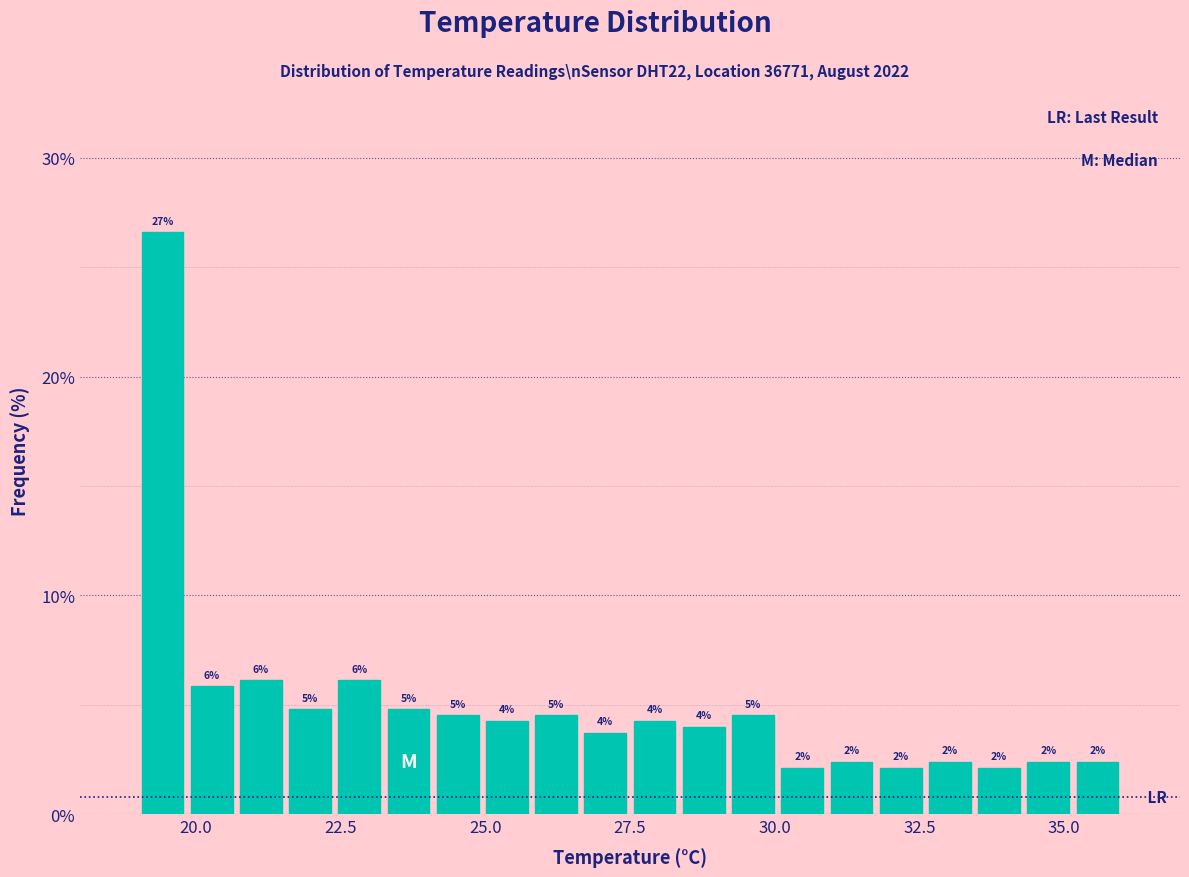

Around what value on the x-axis is the tallest bar? Give the approximate position of its centre, as read against the axis.

19.5